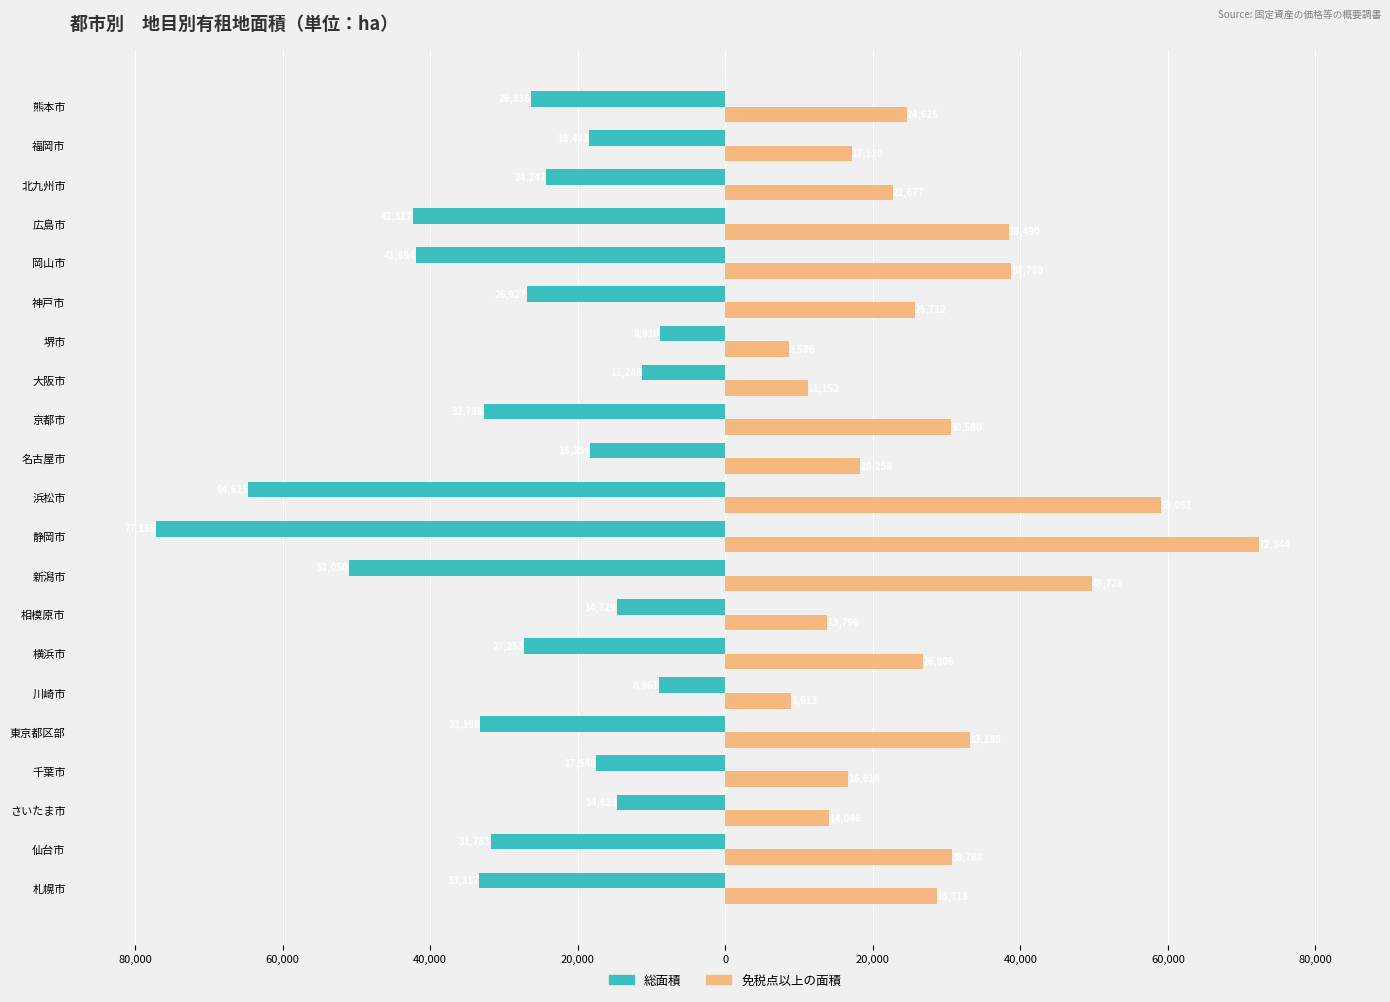

What is the average value of the 総面積 series?

-29794